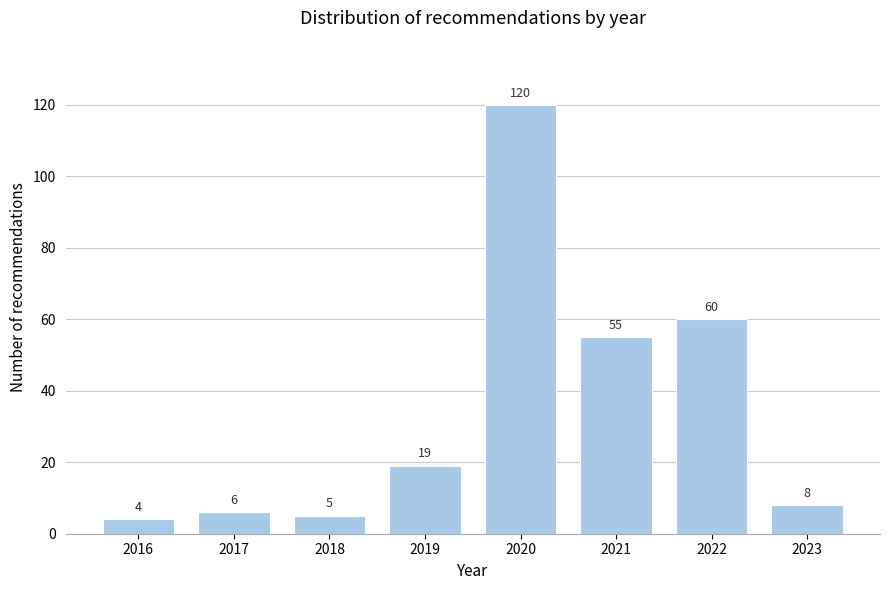

Reading left to right, list all the values displayed in this chart.

4	6	5	19	120	55	60	8